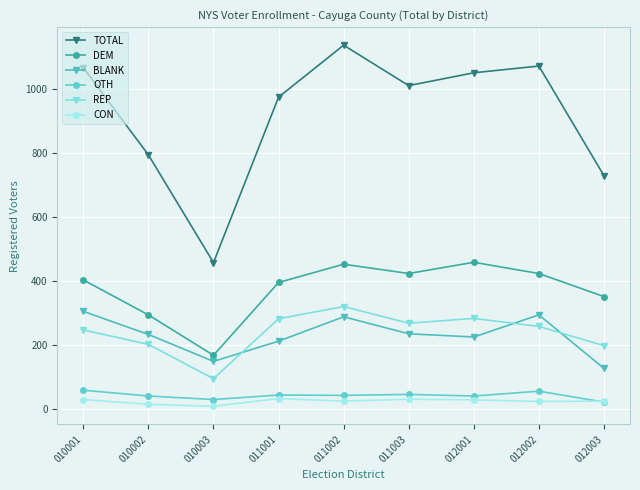

The value of BLANK at 012002 is 141. True or false?

False